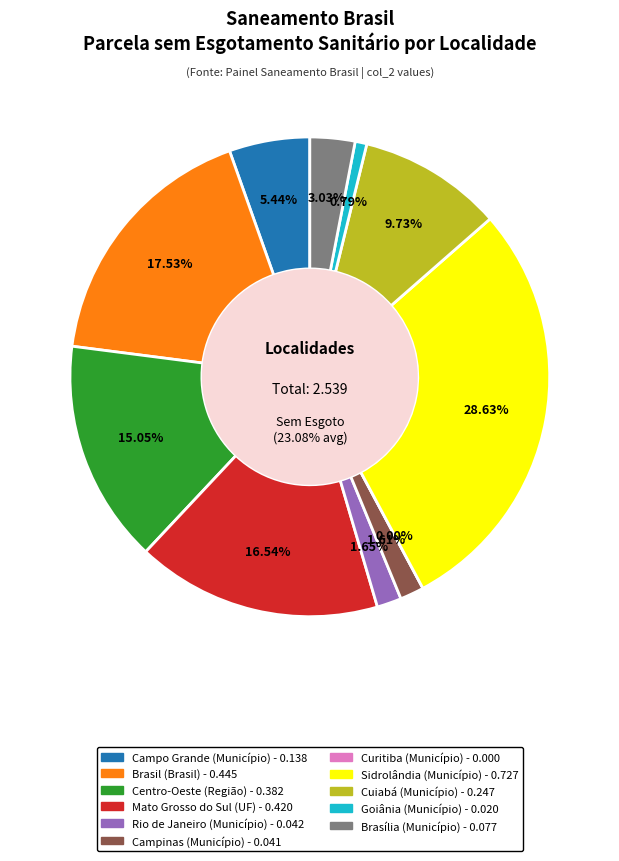

Is it true that Campo Grande (Município) is 14% of the pie?

False